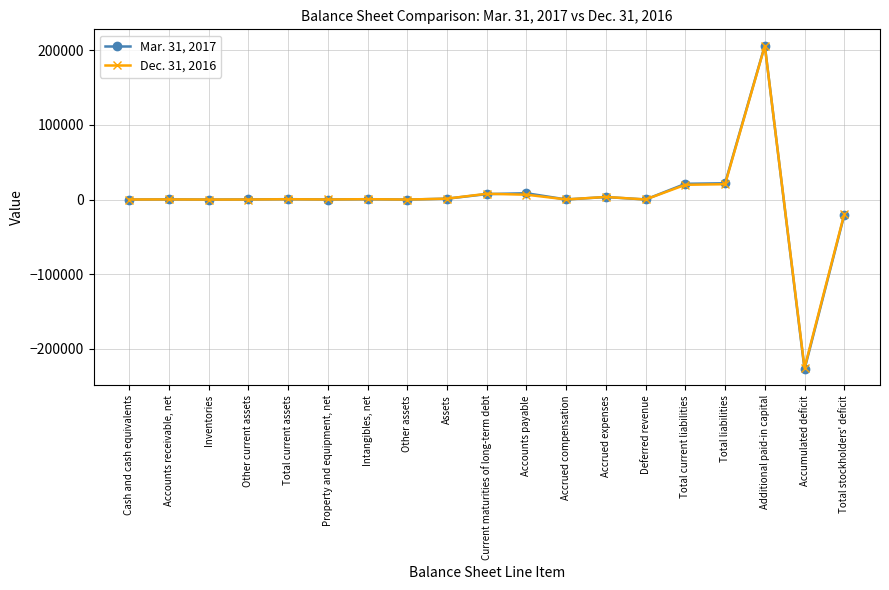

The Dec. 31, 2016 series shows 1259 at Assets. True or false?

True